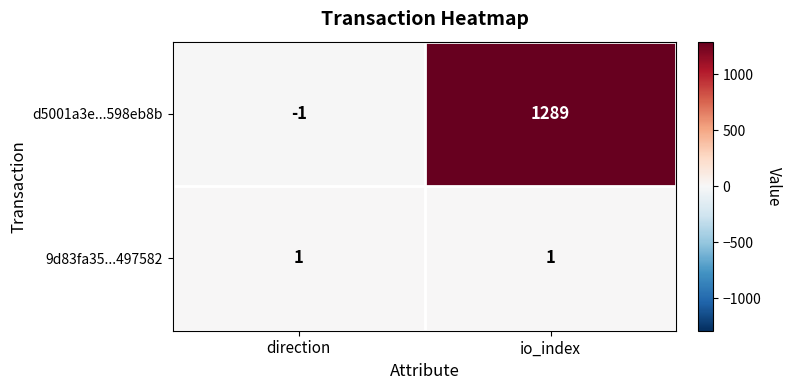

Is it true that 9d83fa35...497582 equals 2 at direction?

False